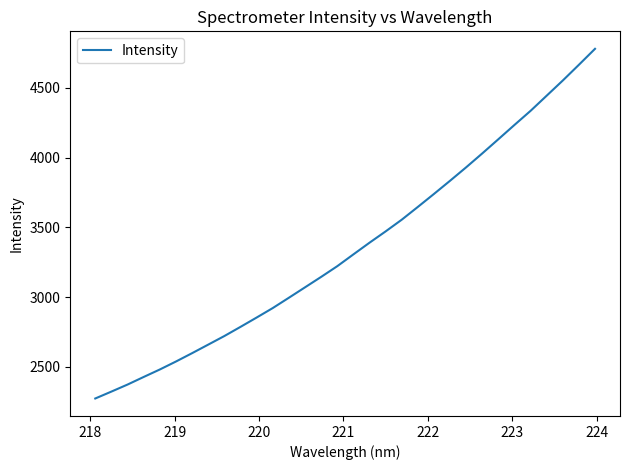

What is the minimum value shown in the chart?

2274.3